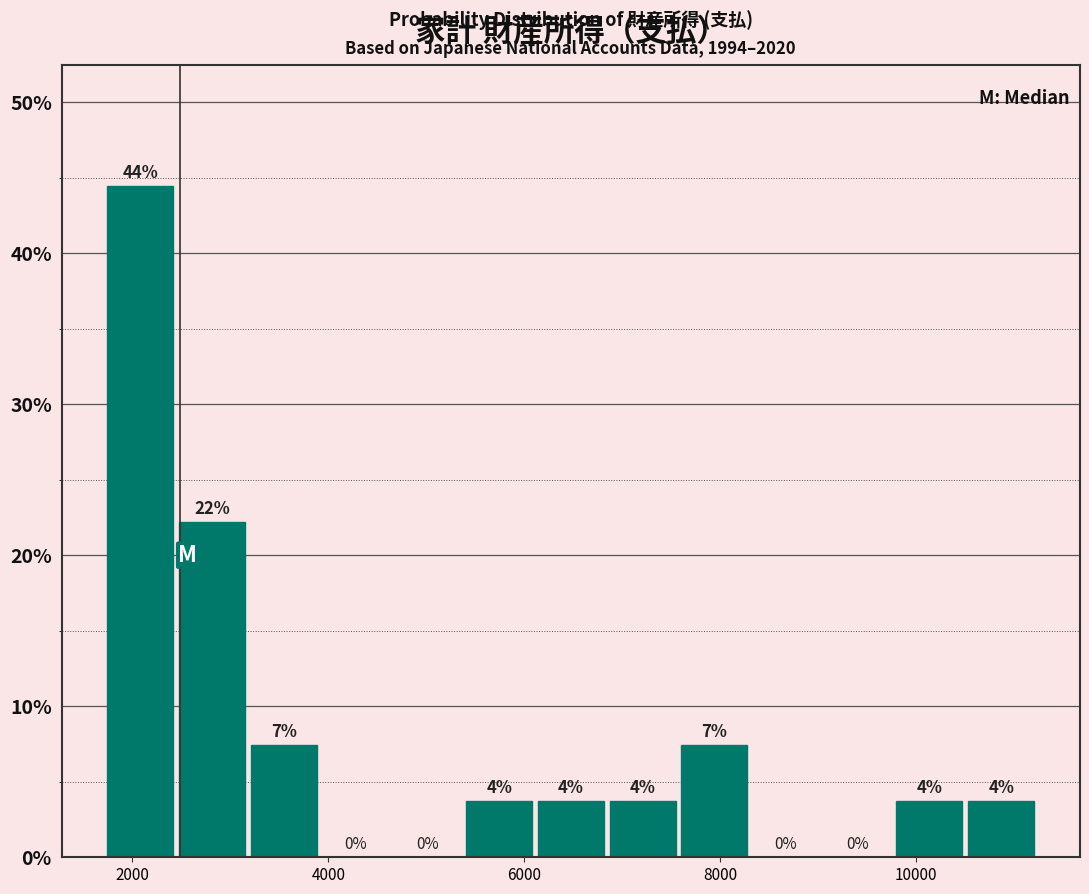

Read against the x-axis, roughly where is the centre of the tallest bar?

2000